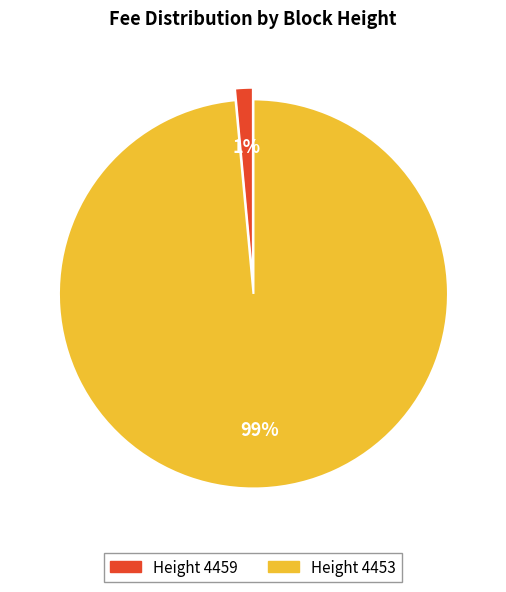

Does any single category account for the majority?

Yes